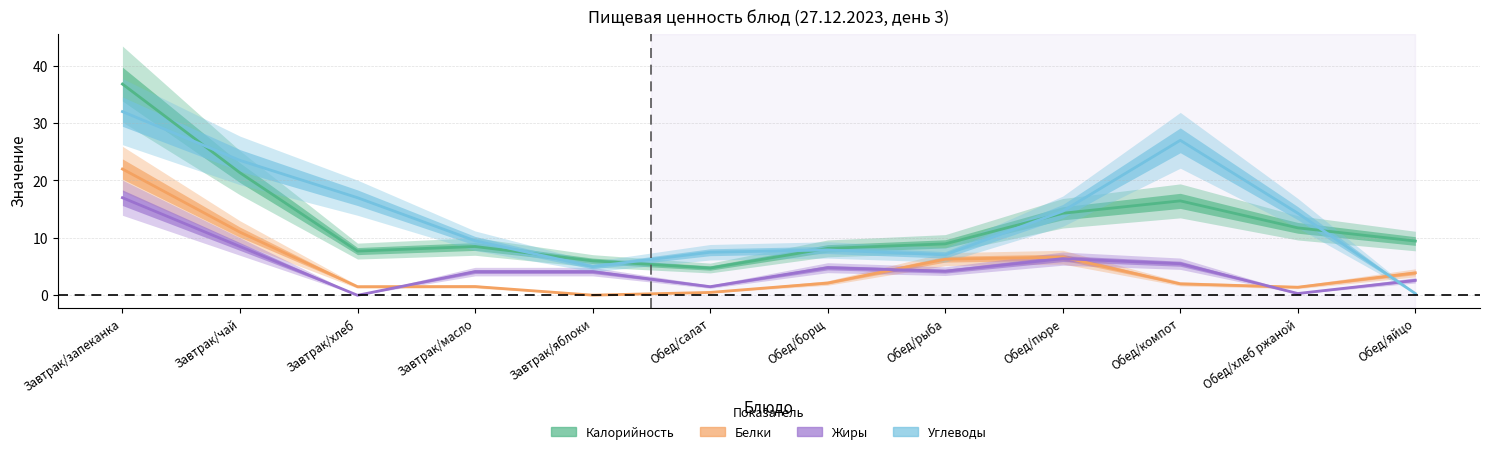

List the series in order of their peak value, highest first.

Калорийность, Углеводы, Белки, Жиры